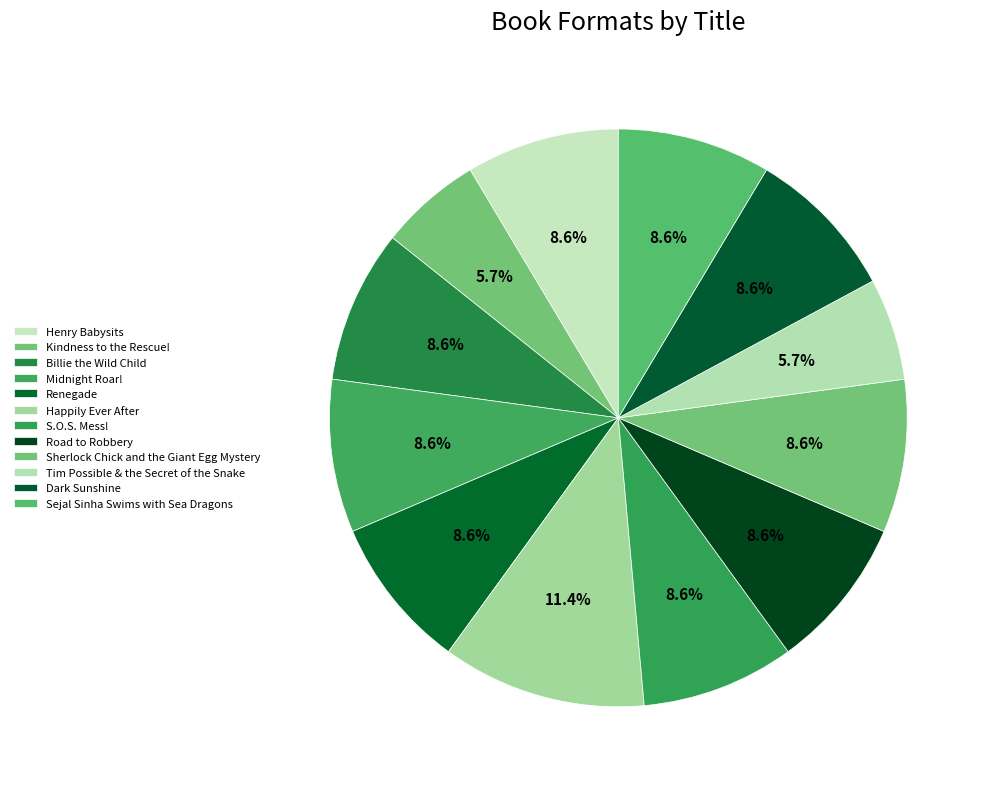

Is there any slice that represents more than half of the pie?

No